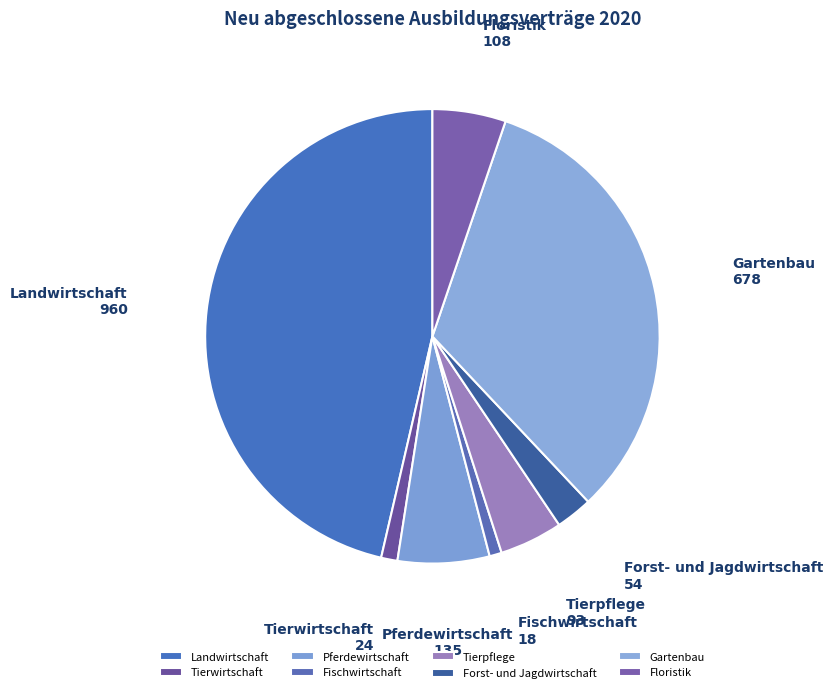

True or false: Forst- und Jagdwirtschaft accounts for 13% of the total.

False